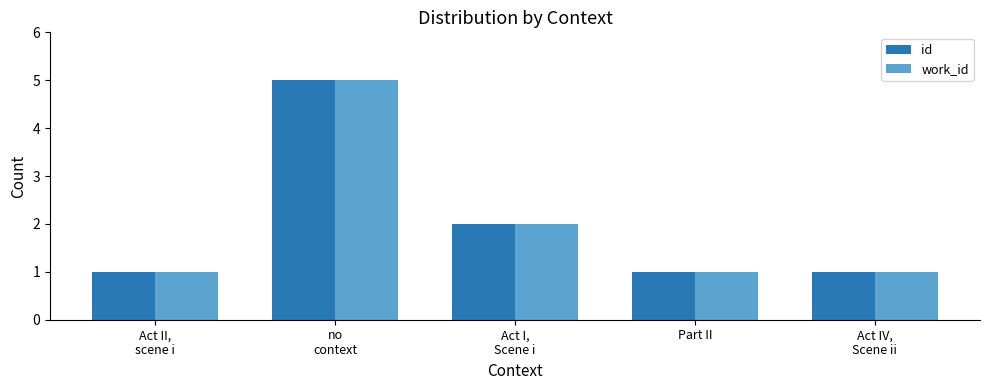

The value of work_id at Act II,
scene i is 2. True or false?

False